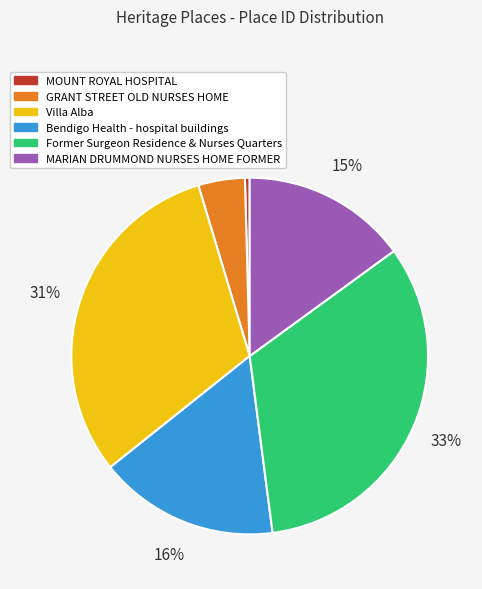

Is the sum of Villa Alba and Bendigo Health - hospital buildings greater than half?

No